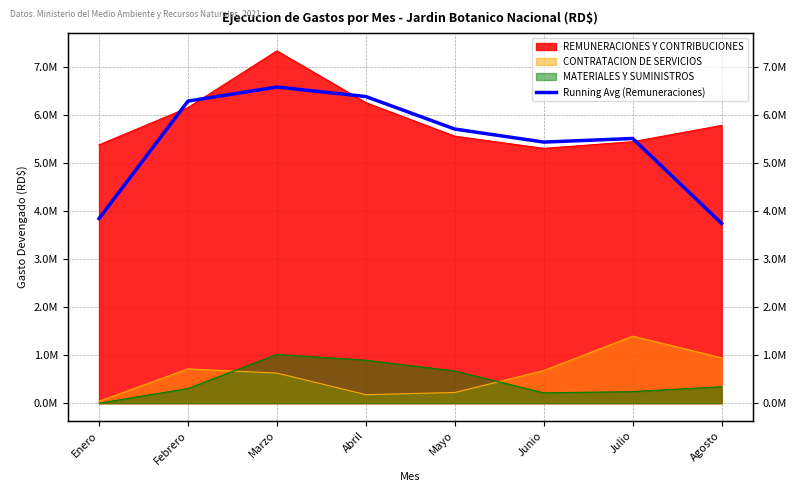

Where does the data first go above 5712439?

Febrero